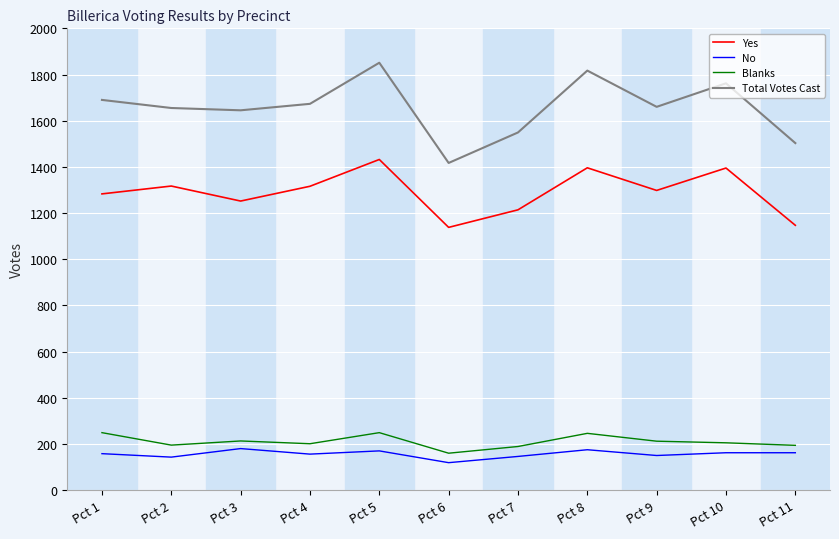

True or false: Yes has a value of 612 at Pct 5.

False